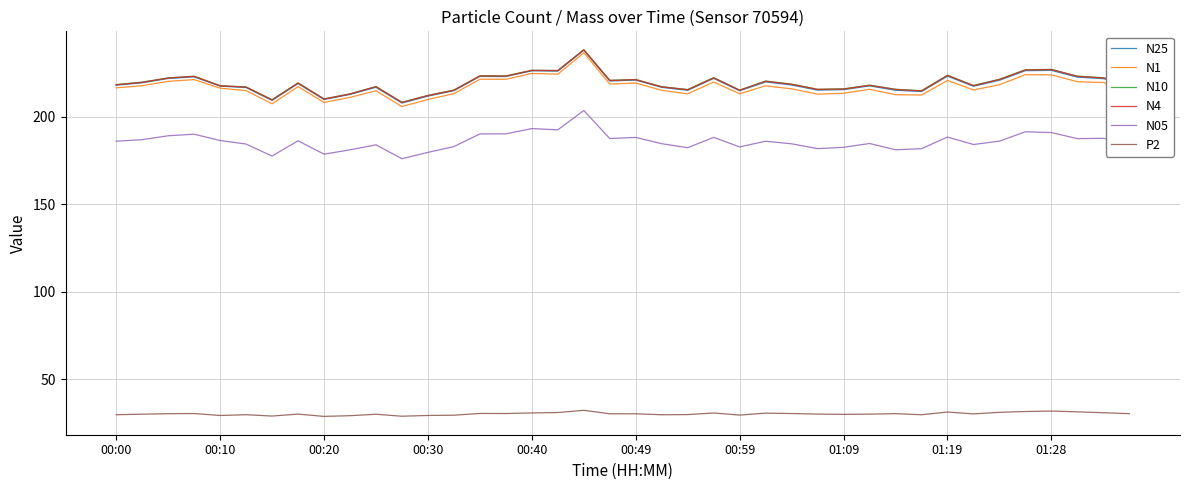

What is the lowest value of the N10 series?

208.3